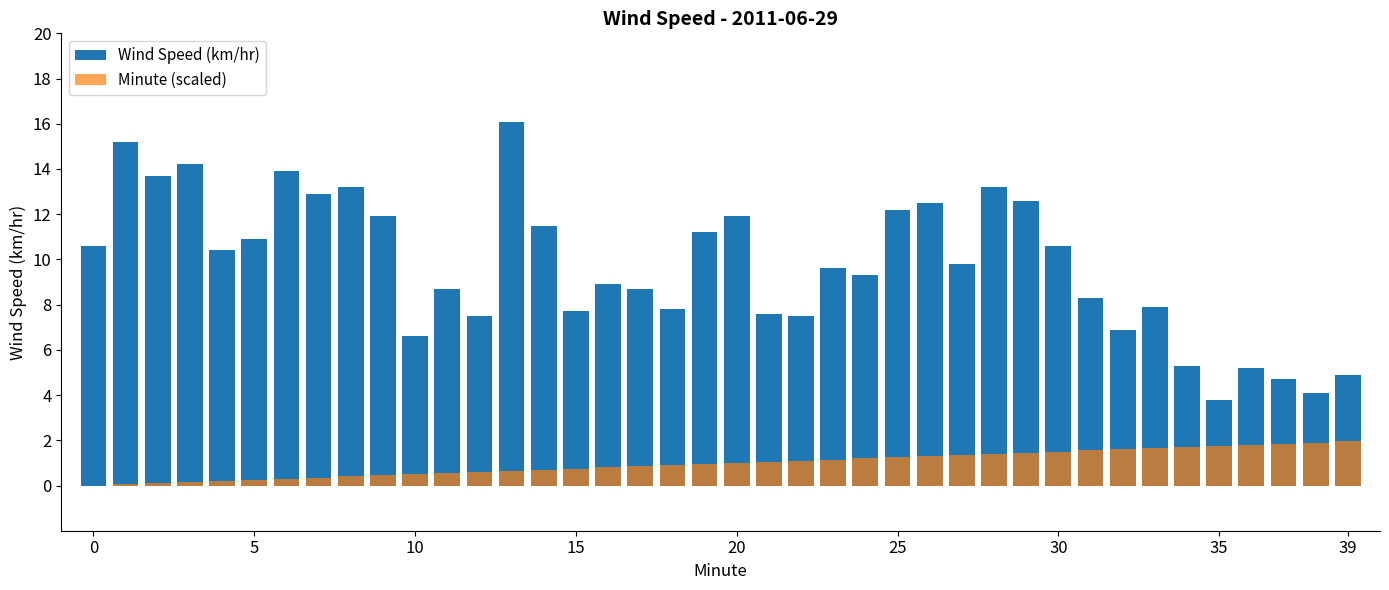

Which series has the largest range (max minus min)?

Wind Speed (km/hr)